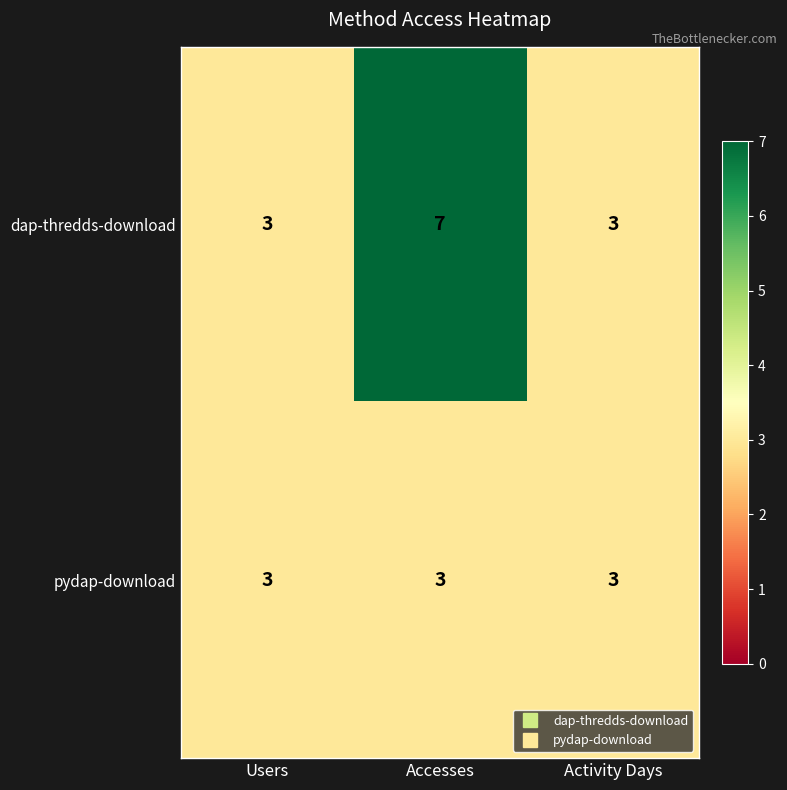

List the series in order of their peak value, highest first.

dap-thredds-download, pydap-download